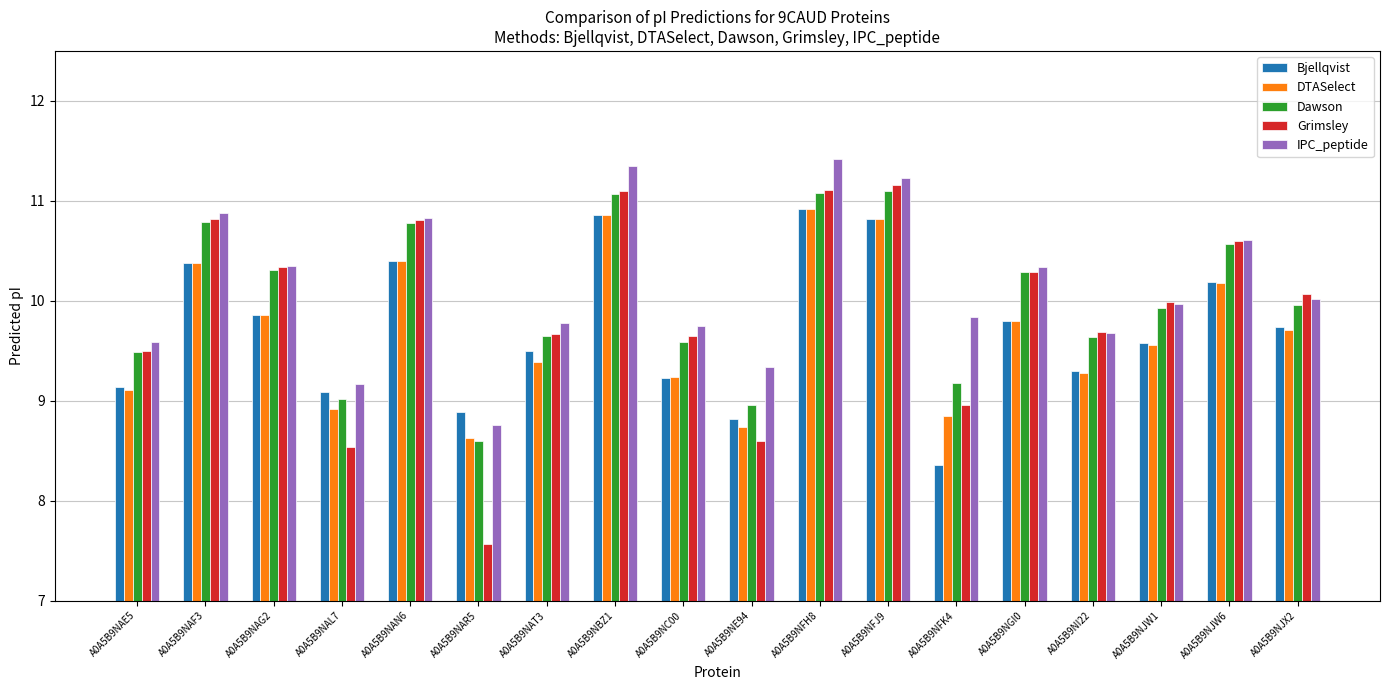

Count the number of data series in this chart.

5